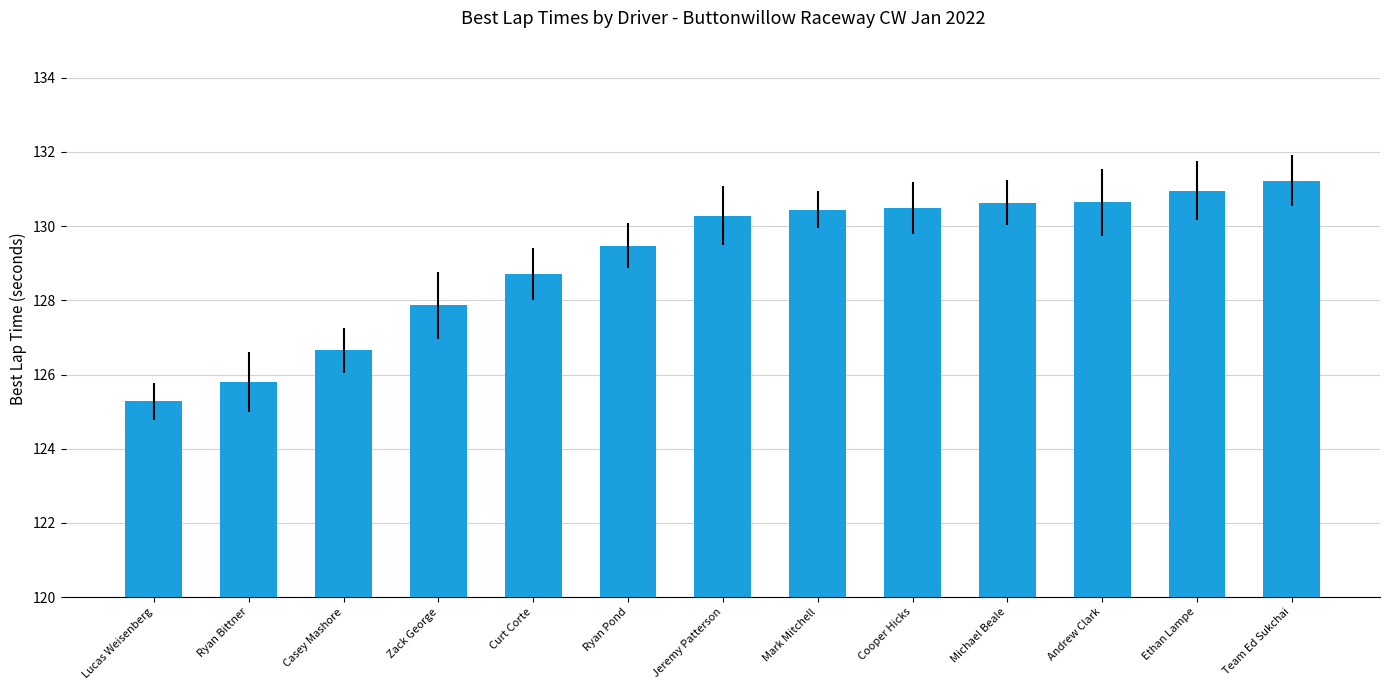

What is the change in value from Curt Corte to Cooper Hicks?

+1.8